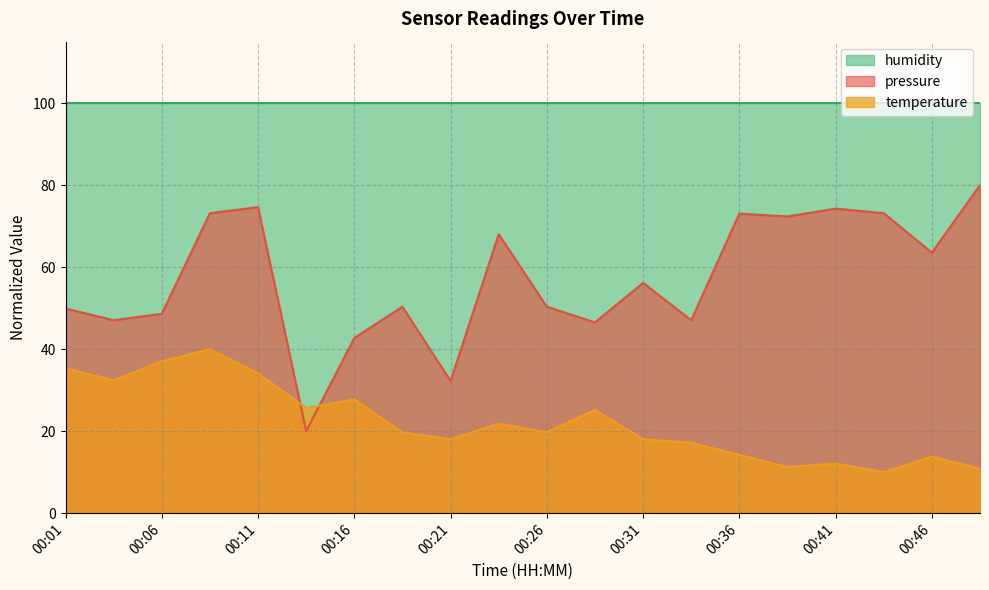

Between which two adjacent categories do pressure and temperature first intersect?

00:11 and 00:14